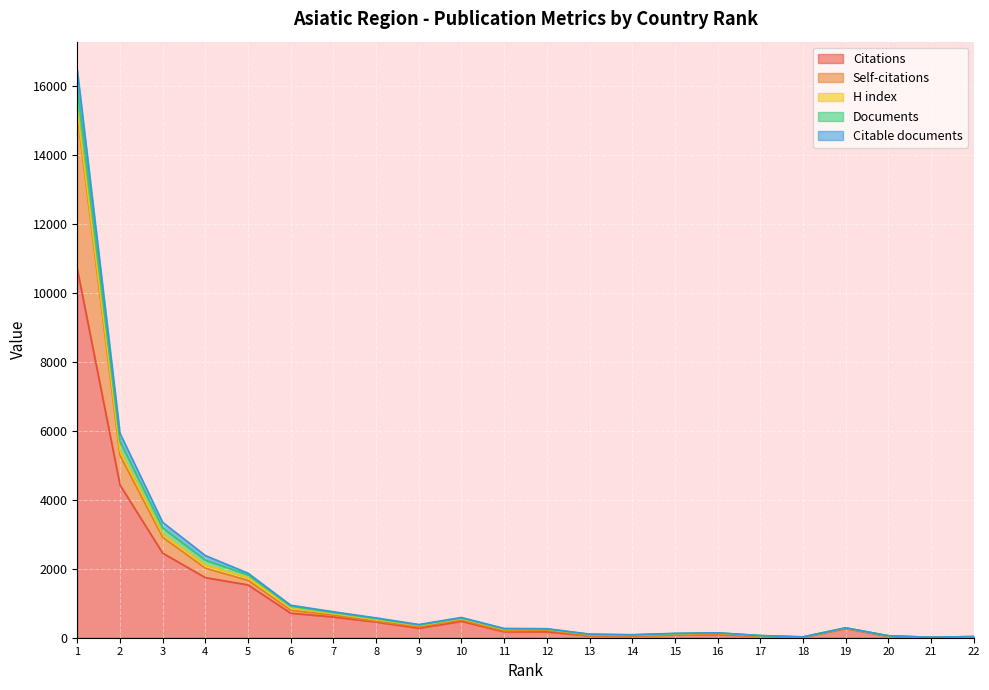

How many data points does each series have?

22